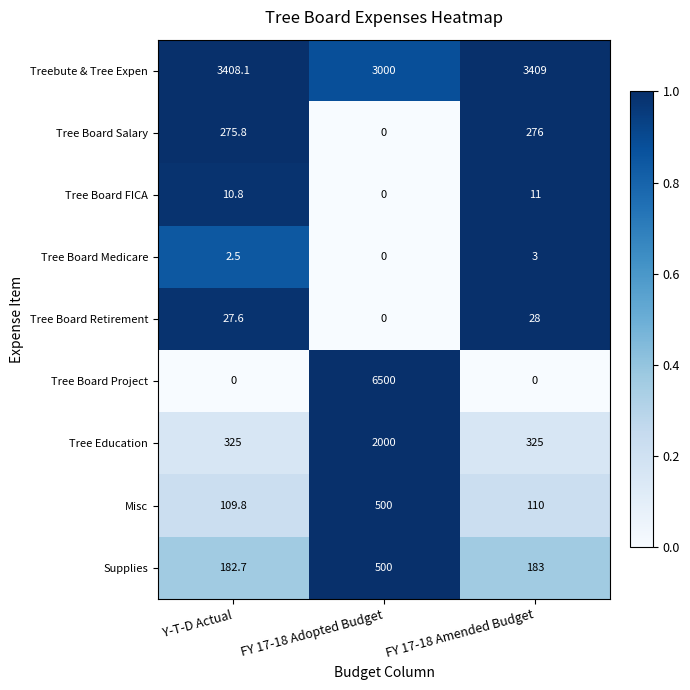

Rank the categories by Tree Board Retirement value from lowest to highest.

FY 17-18 Adopted Budget, Y-T-D Actual, FY 17-18 Amended Budget